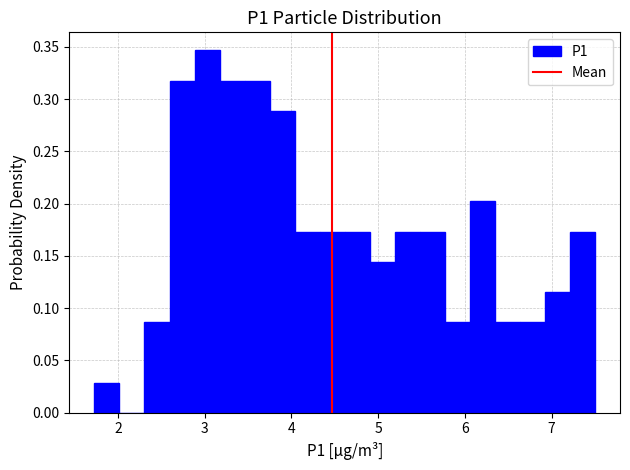

Read against the x-axis, roughly where is the centre of the tallest bar?

3.0